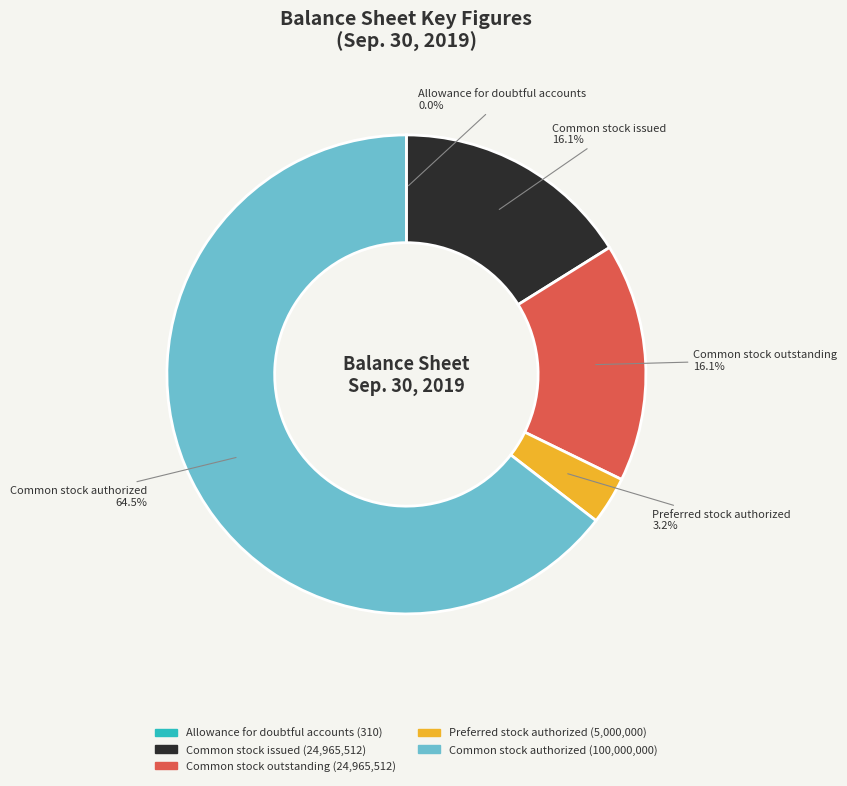

Is there any slice that represents more than half of the pie?

Yes